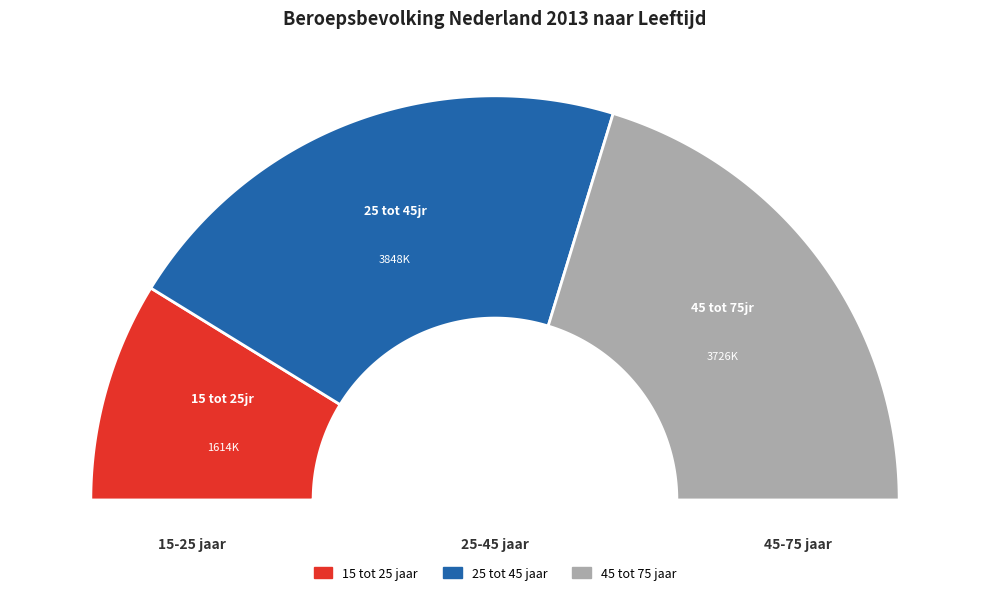

How many segments does this pie chart have?

3